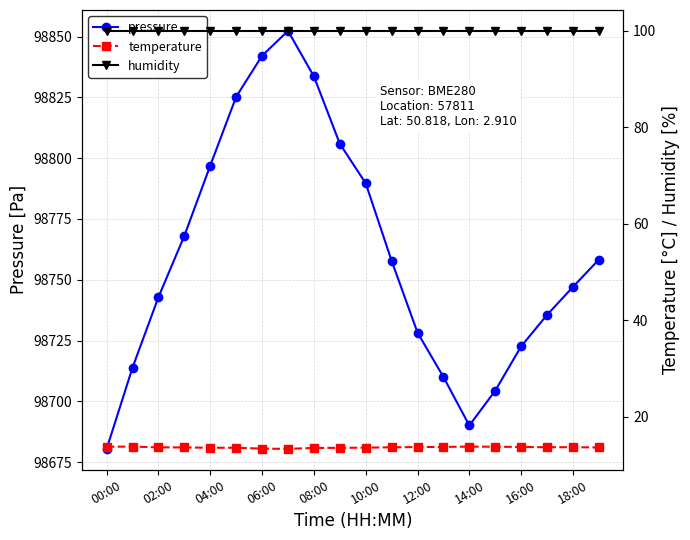

What is the highest value of the pressure series?

98852.3